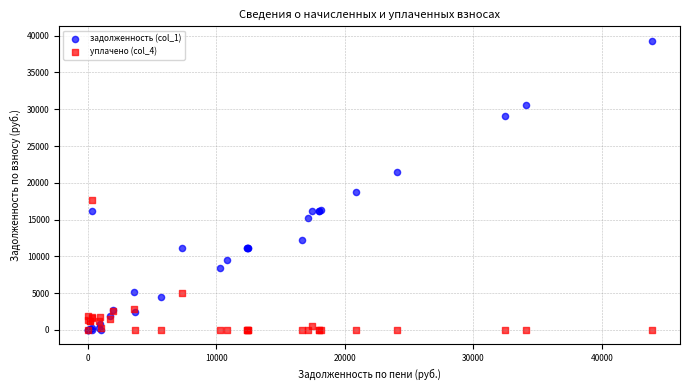

Which series contains the highest Y value?

задолженность (col_1)